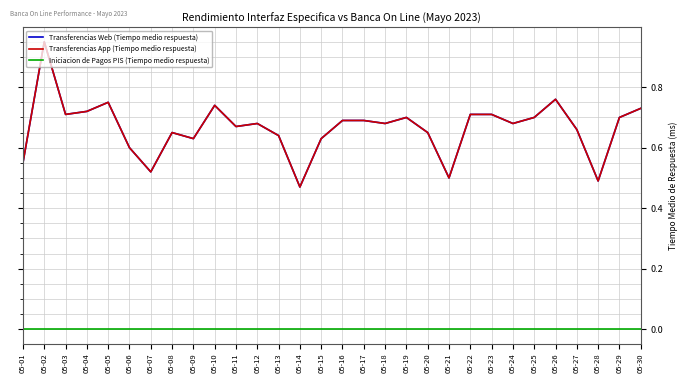

Between 05-15 and 05-29, which is larger?

05-29